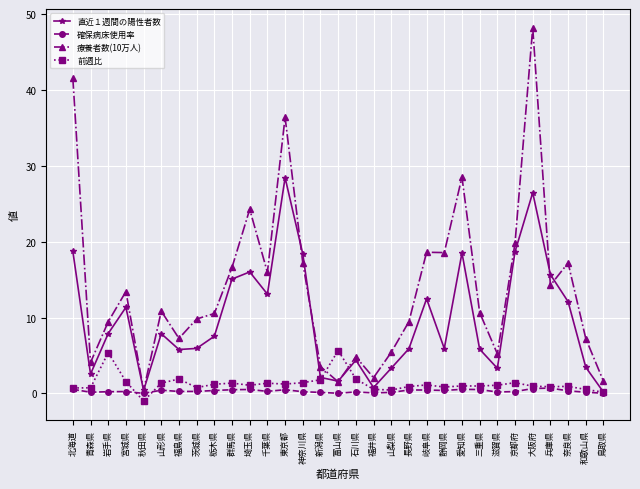

What is the average value of the 前週比 series?

1.3